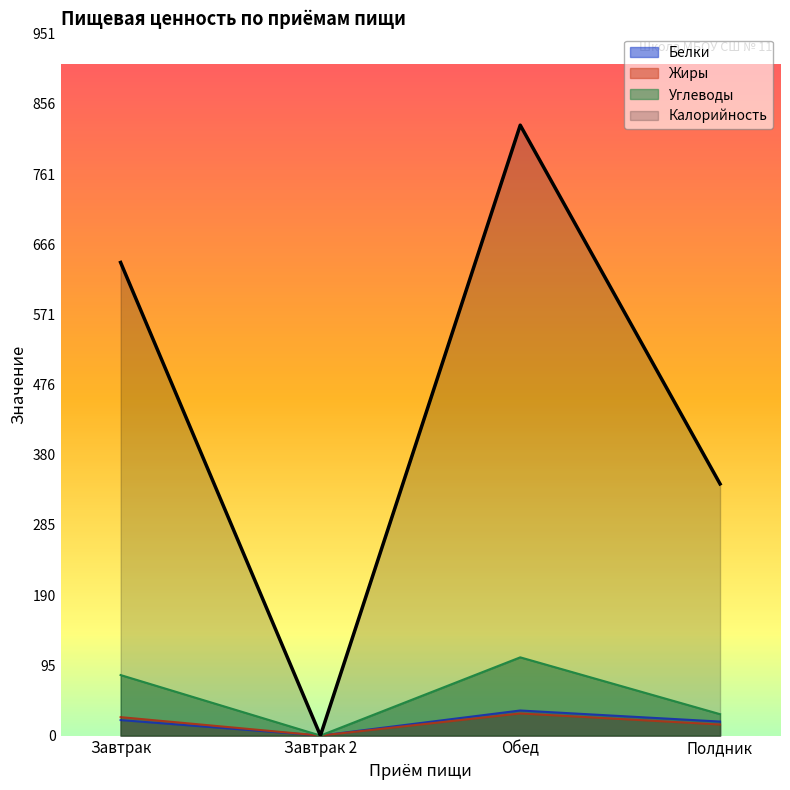

At which category does Калорийность reach its first local peak?

Обед